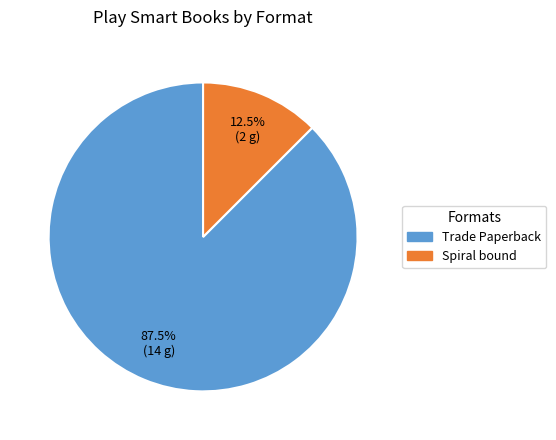

To the nearest percent, what is the difference between the largest and smallest slice percentages?

75%